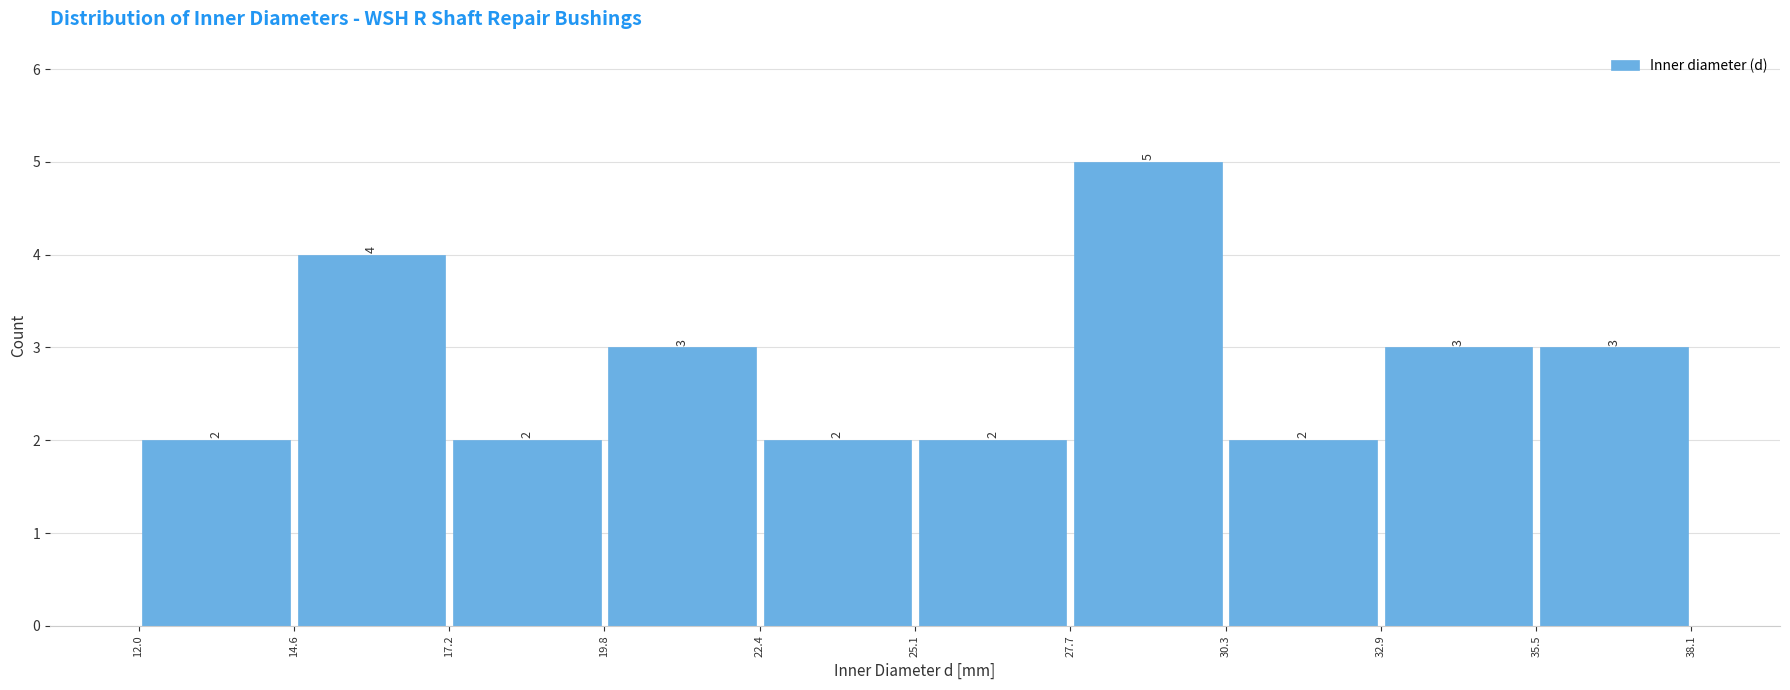

Over which range of the x-axis is the bar tallest?

27.7 to 30.3